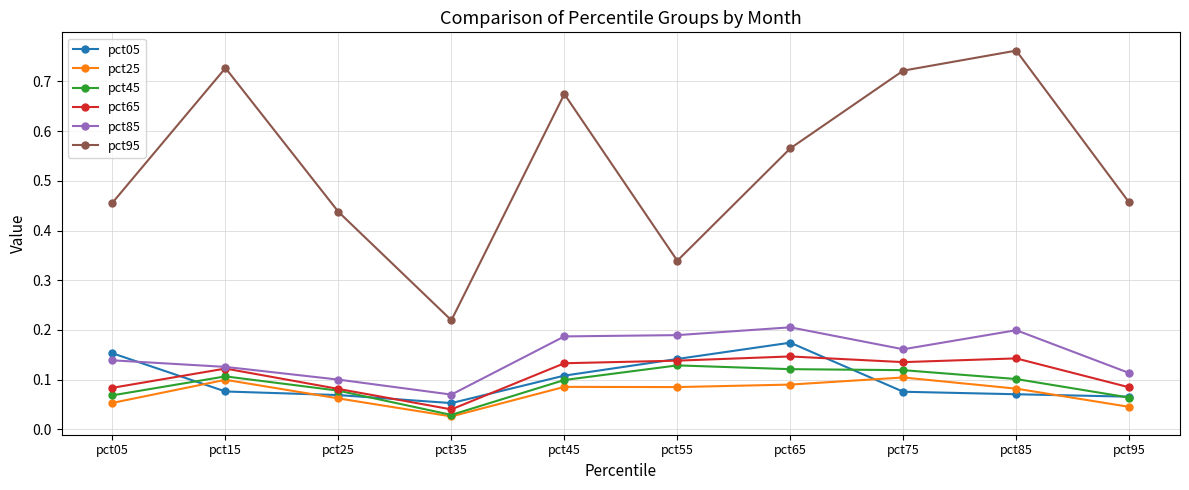

Does the chart display data point markers on the line(s)?

Yes